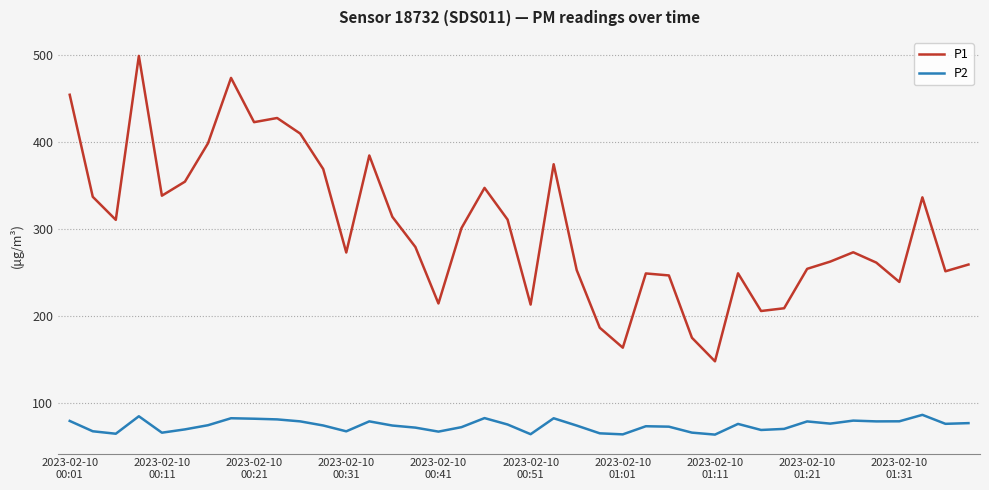

How many series are shown in this chart?

2